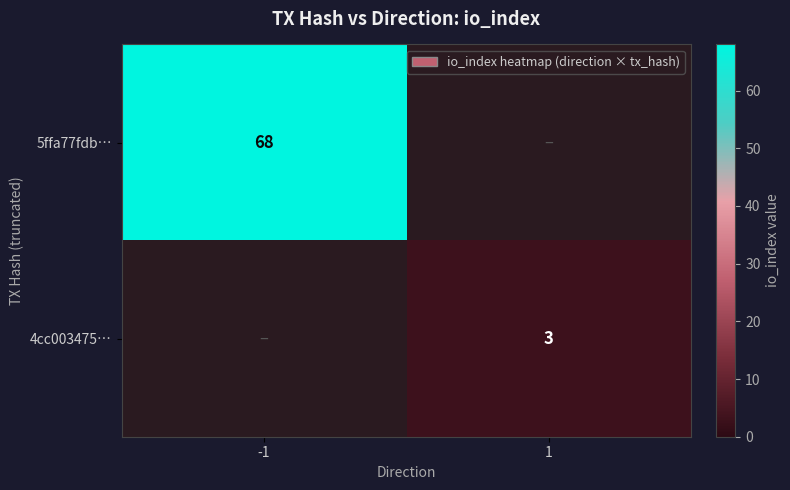

Is the value of 5ffa77fdb… at -1 greater than the value of 4cc003475… at 1?

Yes